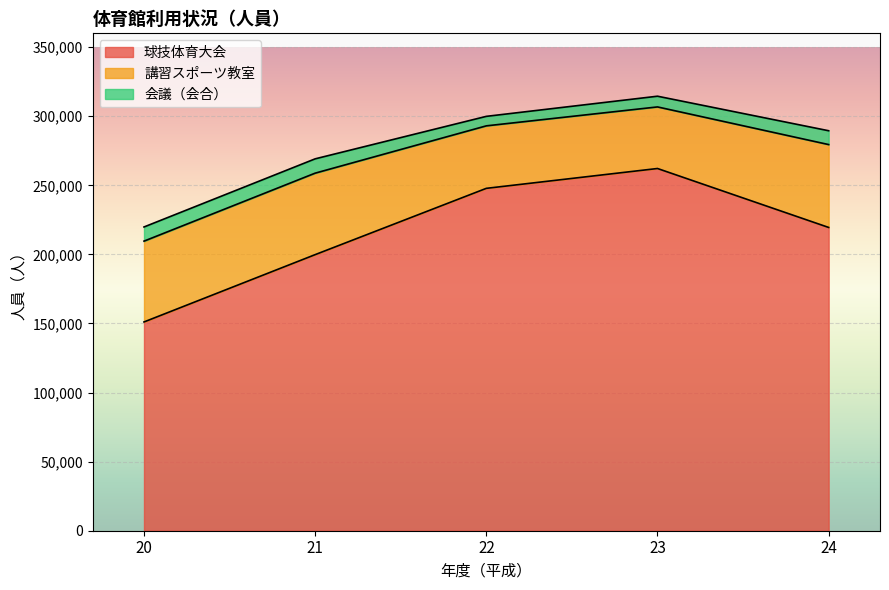

What is the sum of the 会議（会合） values at 23 and 24?

17764